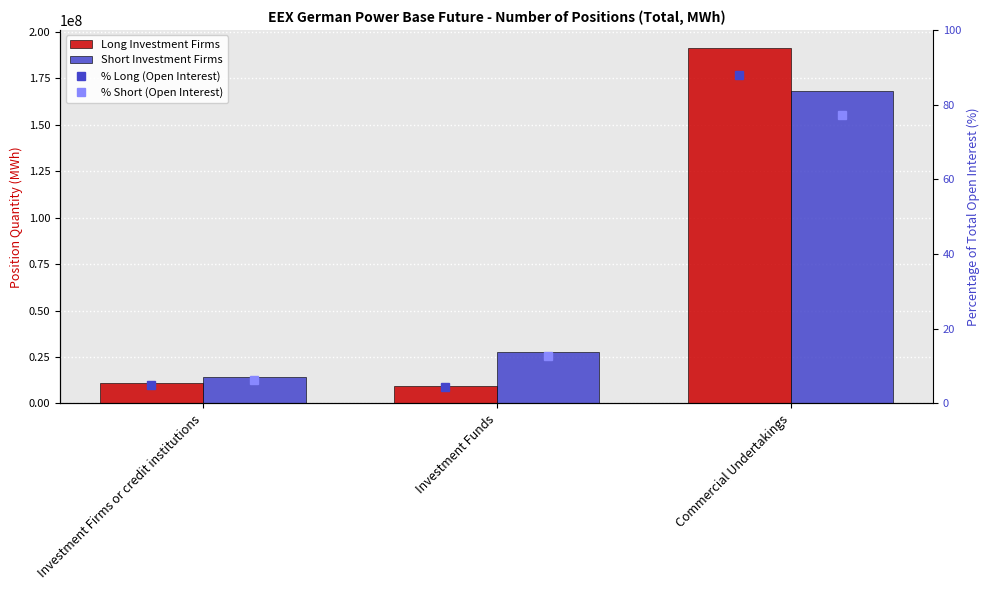

What is the minimum value shown in the chart?

4.4